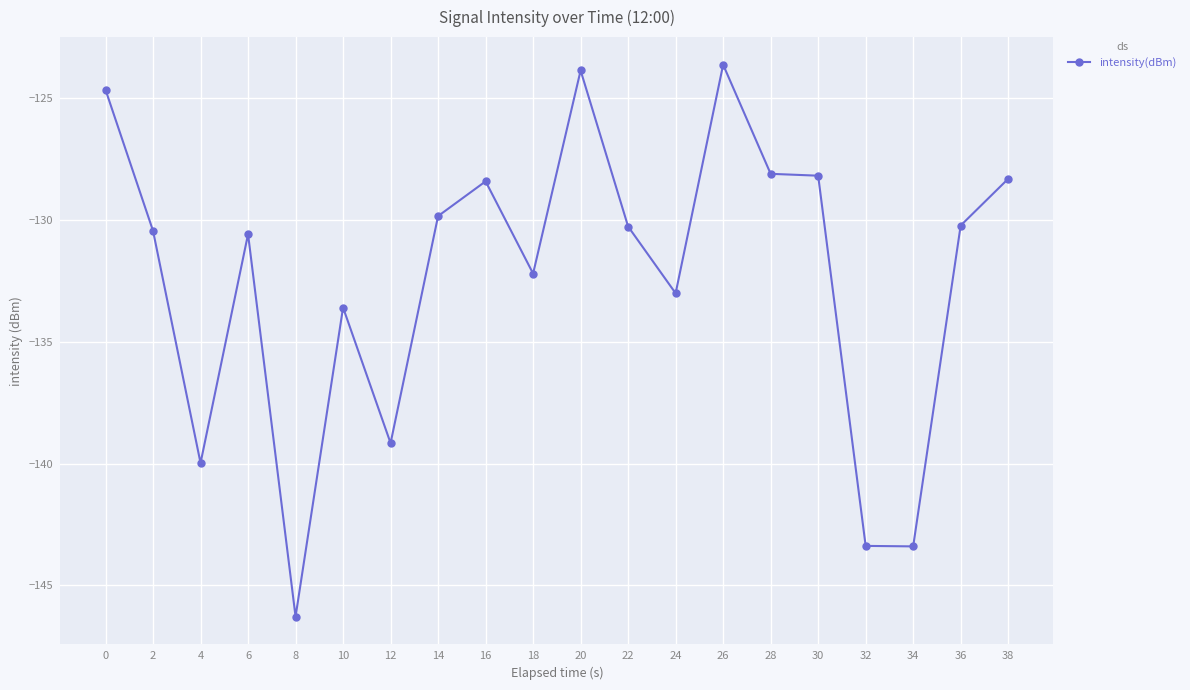

True or false: the data shows -184.4 at 30.

False